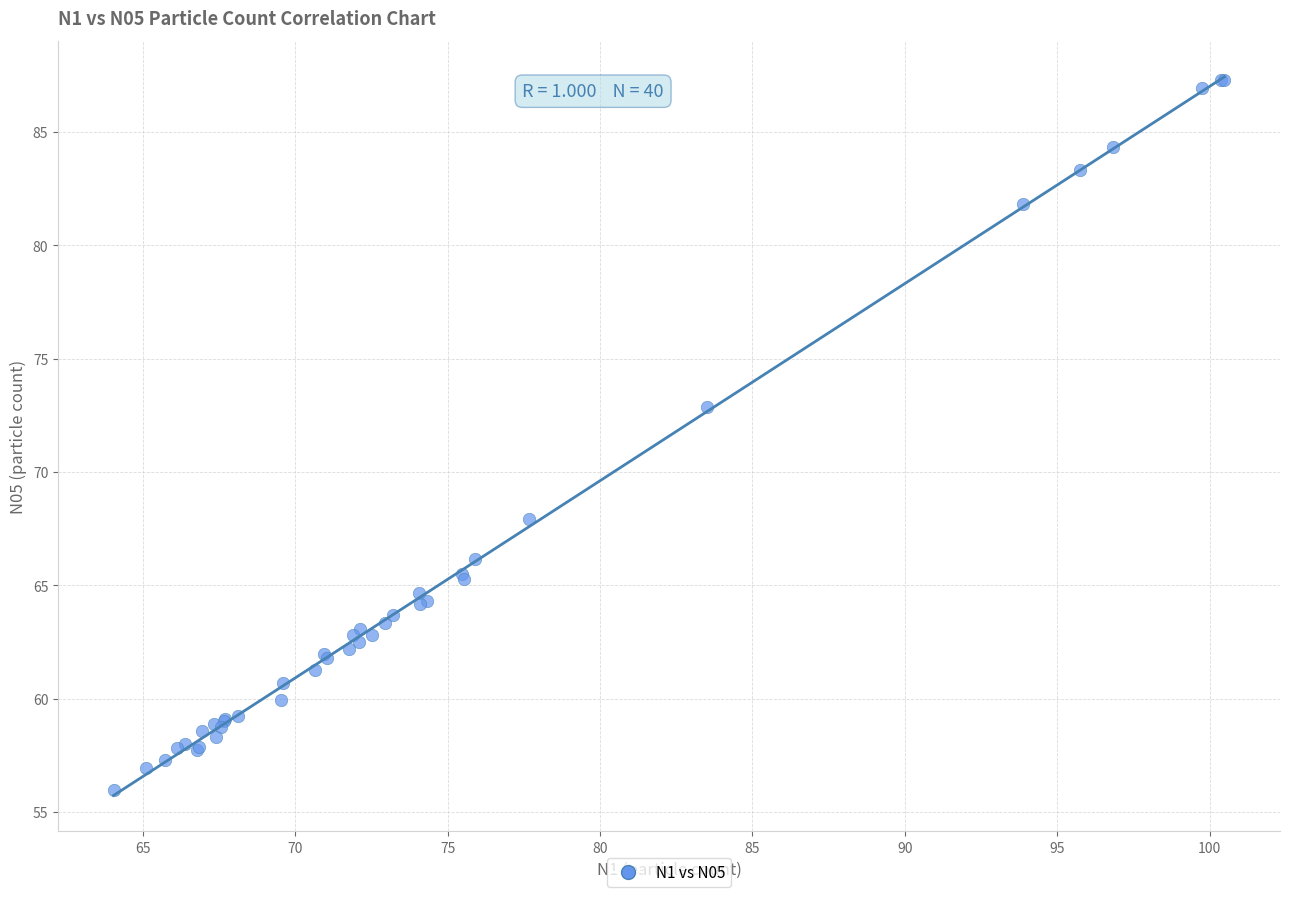

What Y value in the scatter plot is closest to 71?

72.9